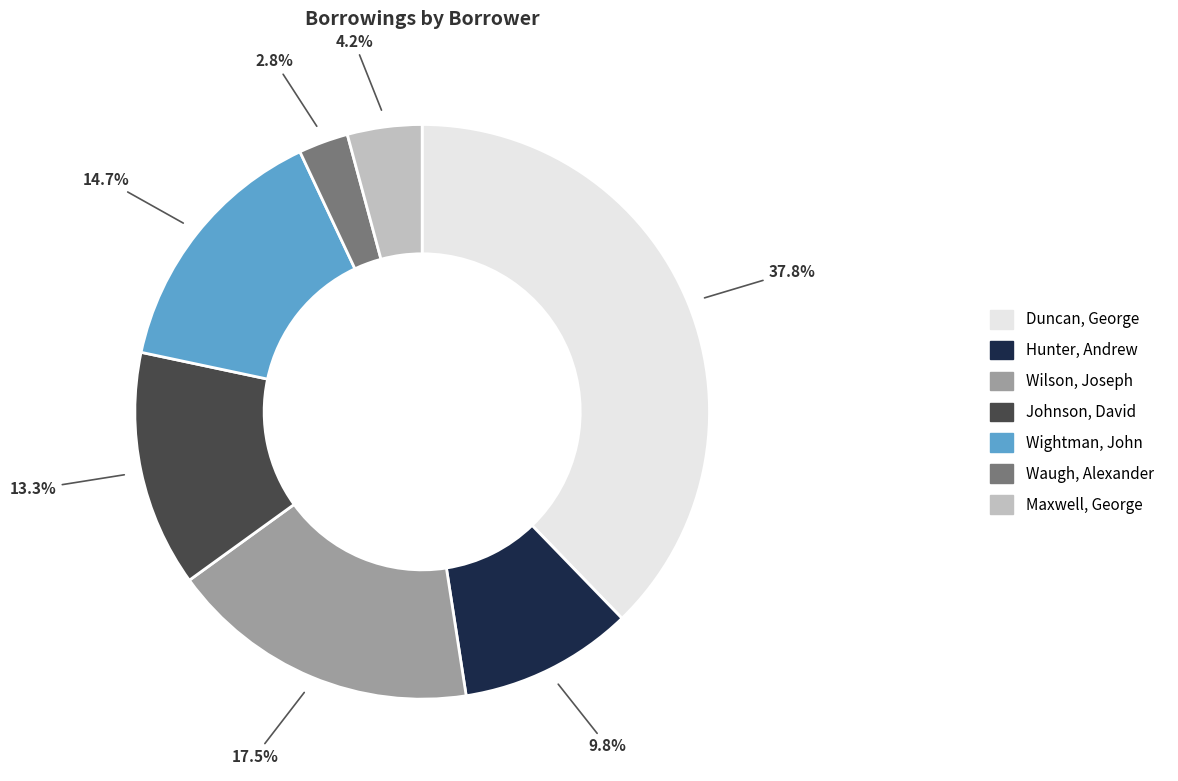

Is it true that Maxwell, George is 4% of the pie?

True